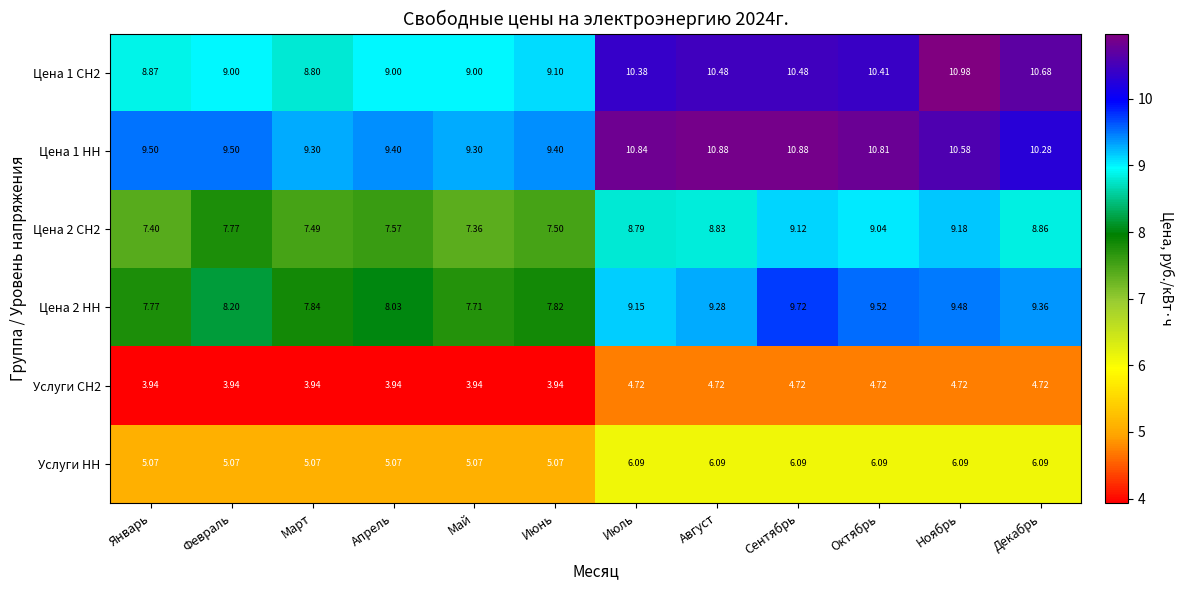

Where does the Услуги НН series first go above 6?

Июль